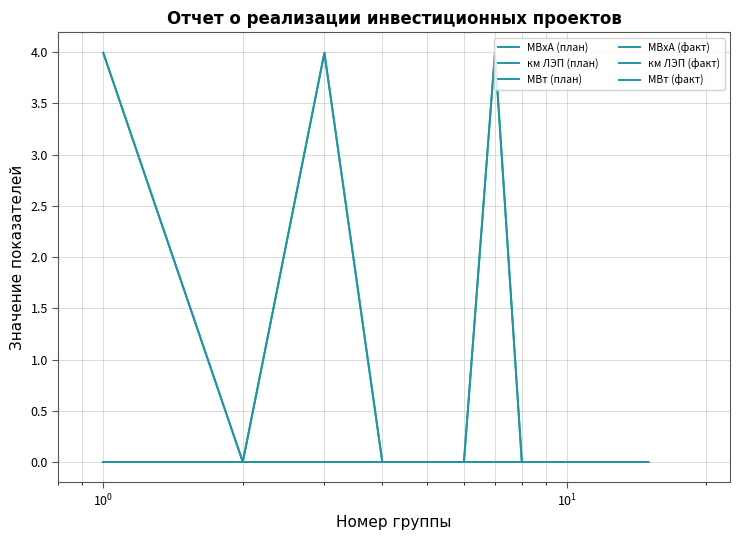

What is the difference between the second highest and minimum values in the МВт (факт) series?

4.0